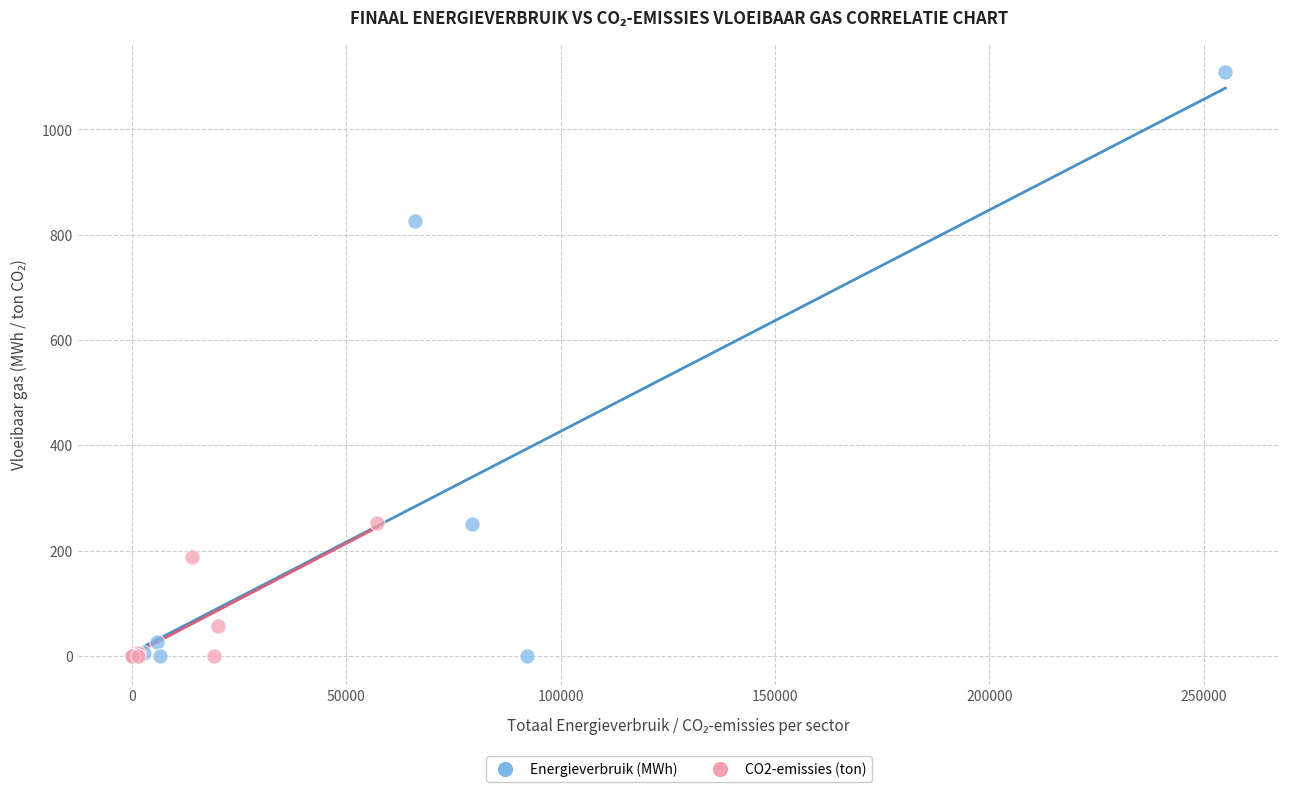

Which series has the widest spread of Y values?

Energieverbruik (MWh)